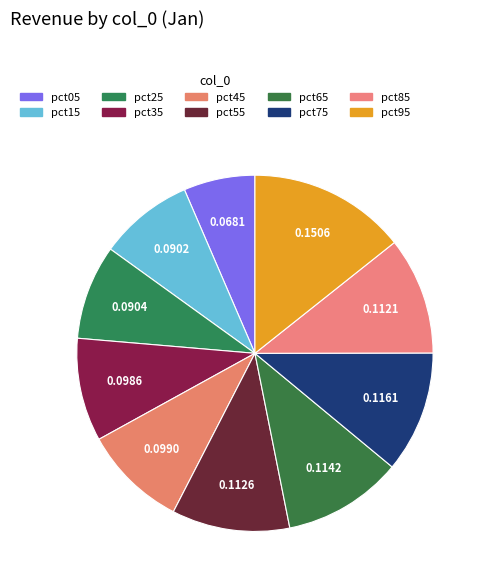

To the nearest percent, what portion does pct75 represent?

11%